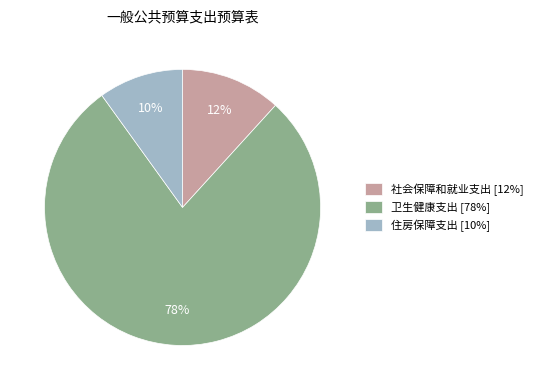

The 住房保障支出 slice represents 1% of the pie. True or false?

False